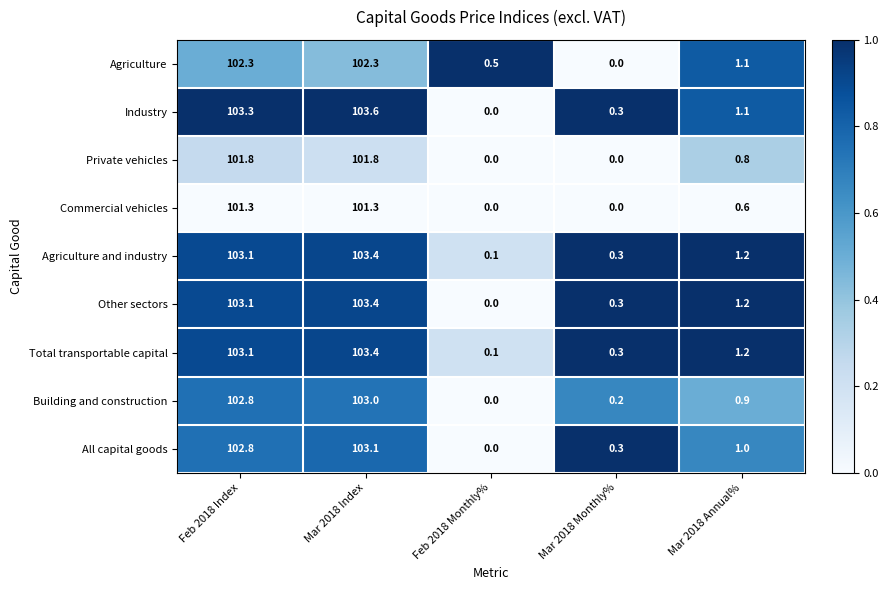

Which series has the largest total across all categories?

Industry